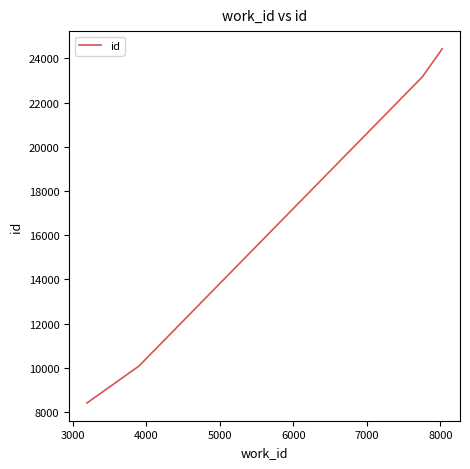

What is the minimum value shown in the chart?

8414